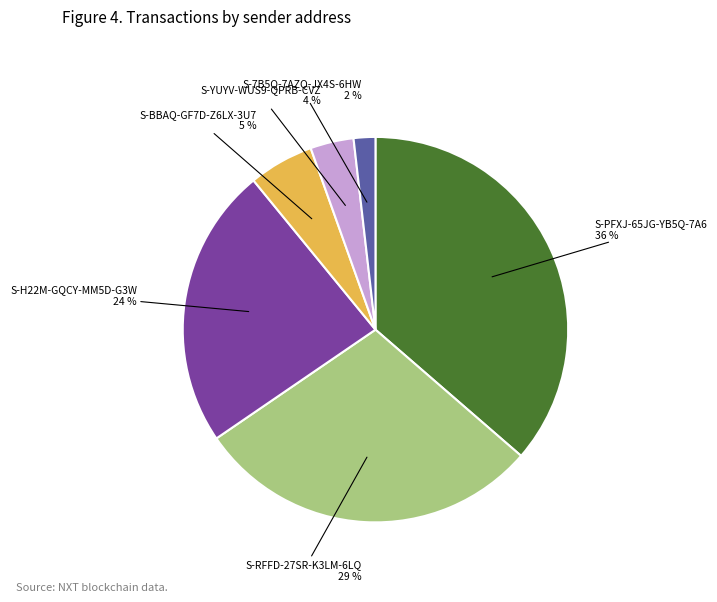

Does any single category account for the majority?

No